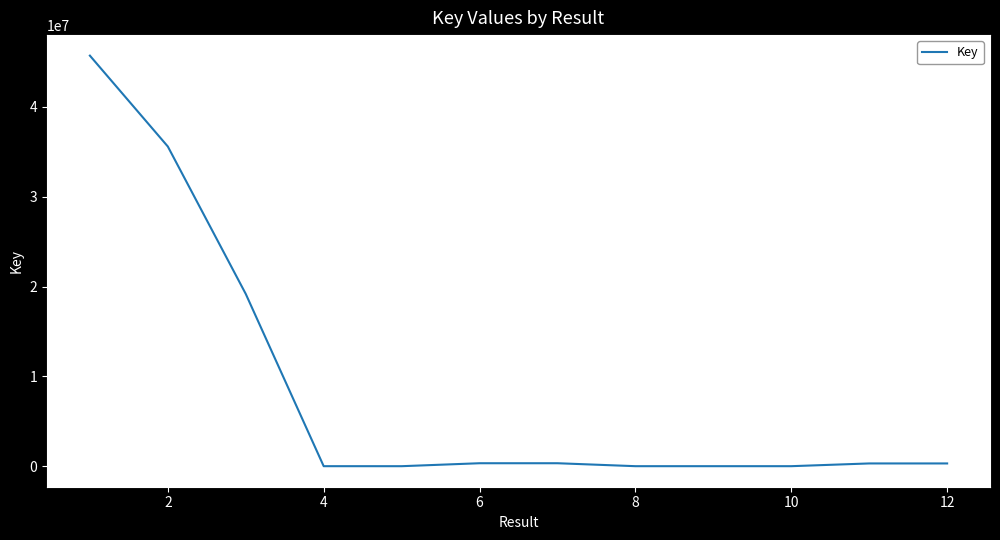

What is the maximum value shown in the chart?

45710981